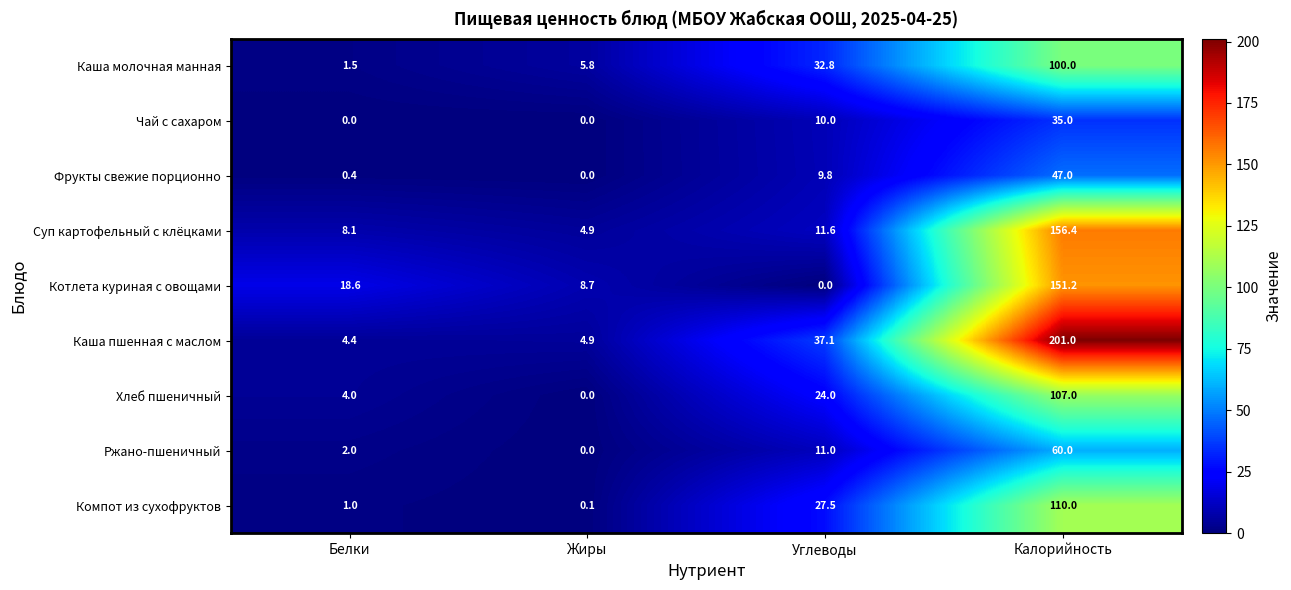

Rank the series at Калорийность from highest to lowest value.

Каша пшенная с маслом, Суп картофельный с клёцками, Котлета куриная с овощами, Компот из сухофруктов, Хлеб пшеничный, Каша молочная манная, Ржано-пшеничный, Фрукты свежие порционно, Чай с сахаром